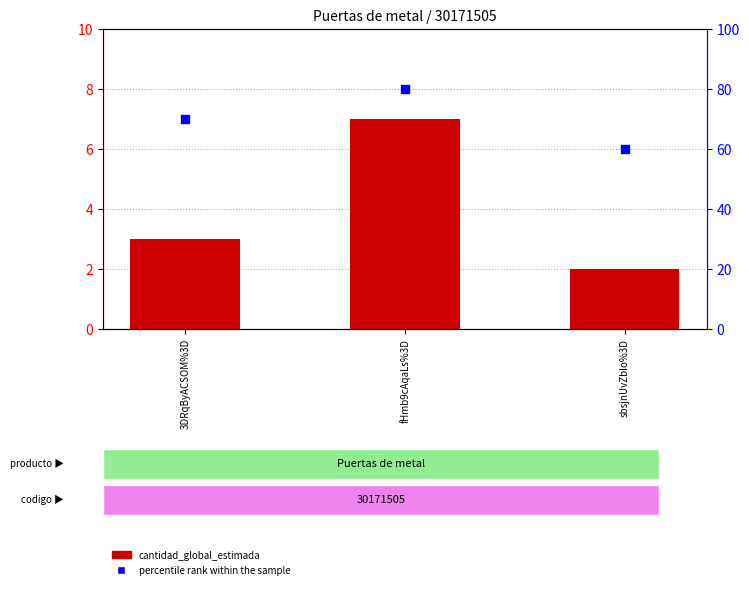

What are all the series names shown in the legend?

cantidad_global_estimada, percentile rank within the sample